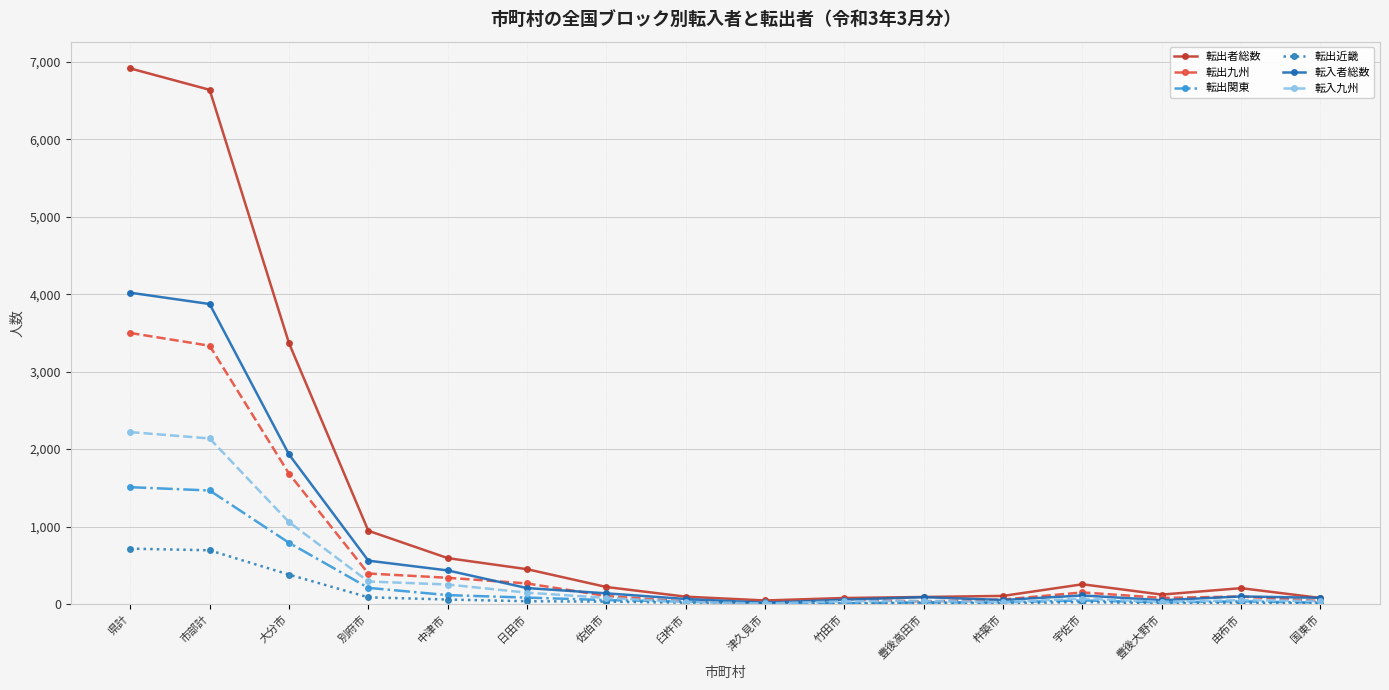

The 転入九州 series shows 3647 at 県計. True or false?

False